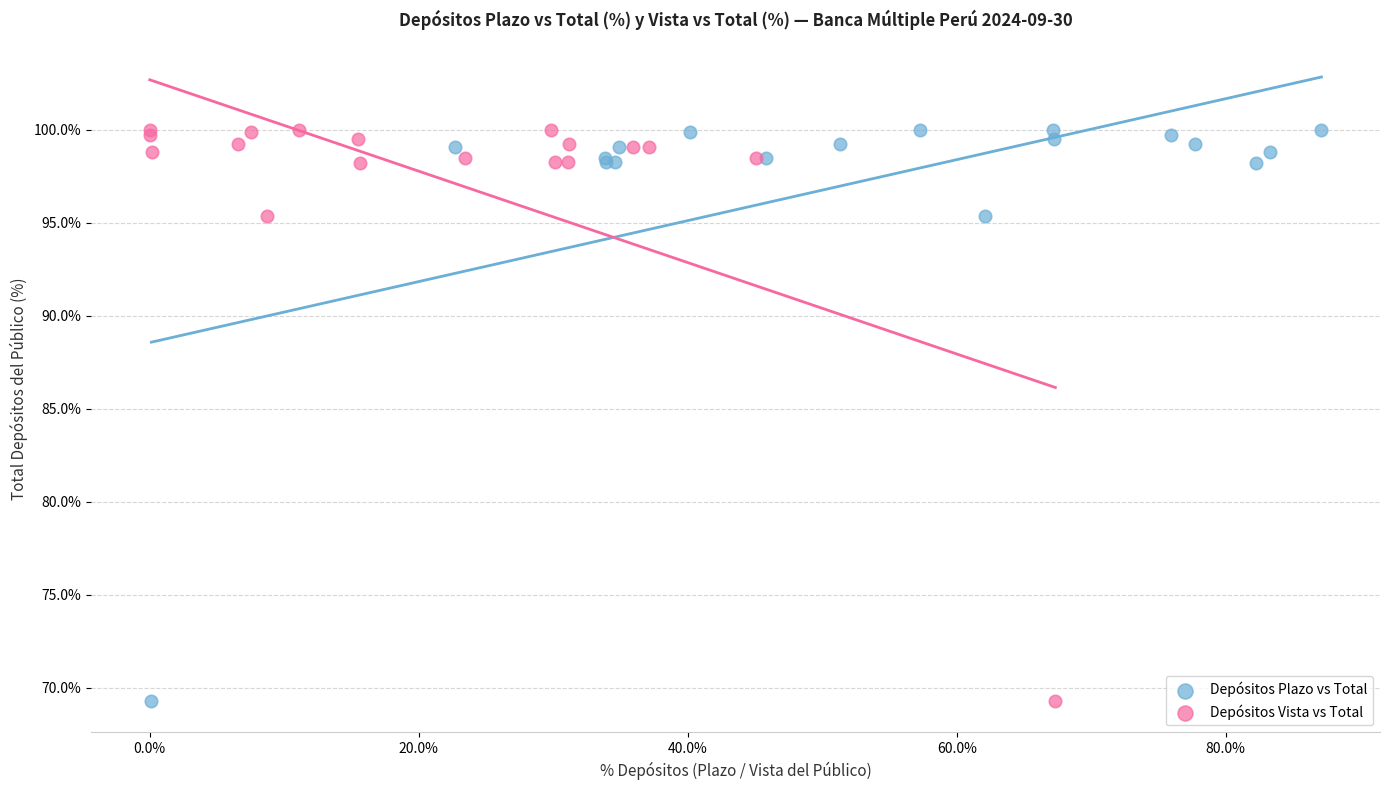

What are all the series names shown in the legend?

Depósitos Plazo vs Total, Depósitos Vista vs Total